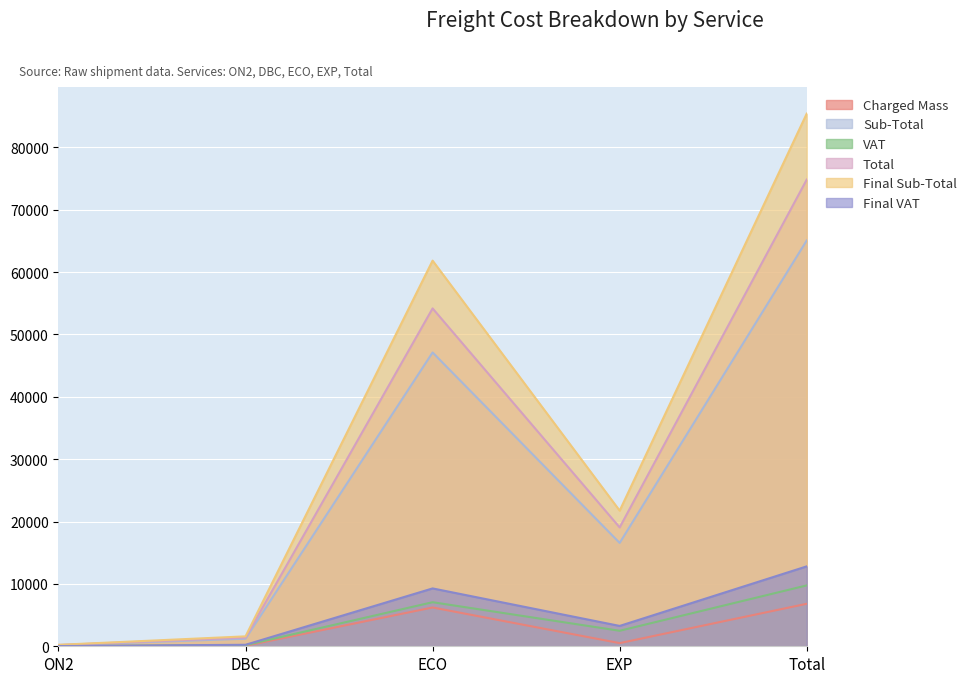

What are all the series names shown in the legend?

Charged Mass, Sub-Total, VAT, Total, Final Sub-Total, Final VAT